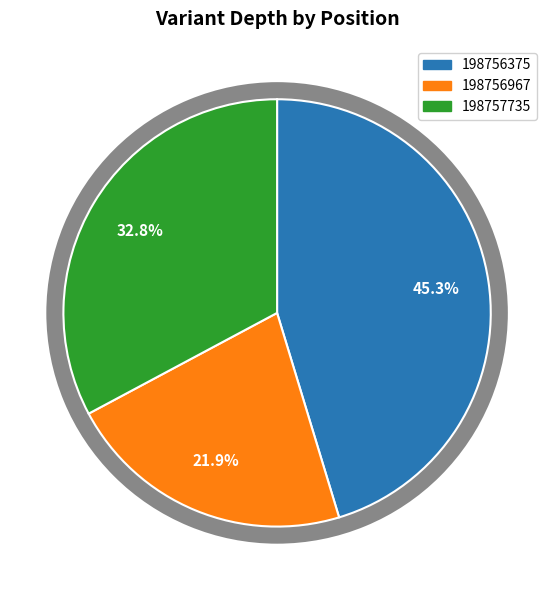

To the nearest percent, what is the combined percentage of 198756375 and 198756967?

67%